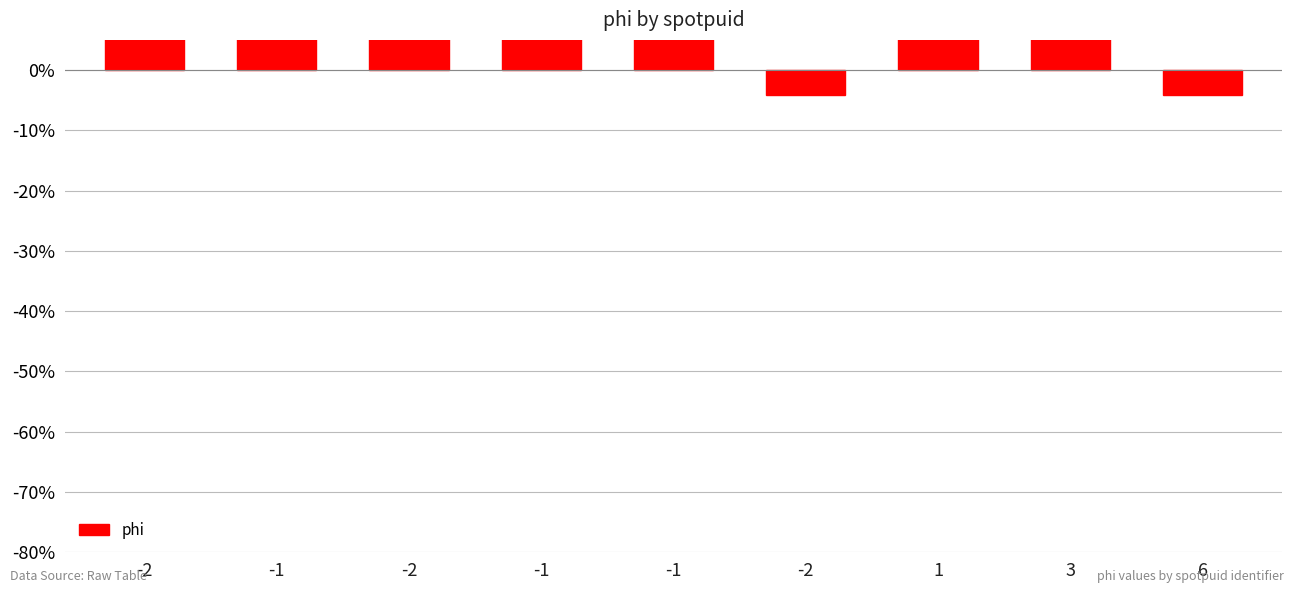

How many values are below 14?

3